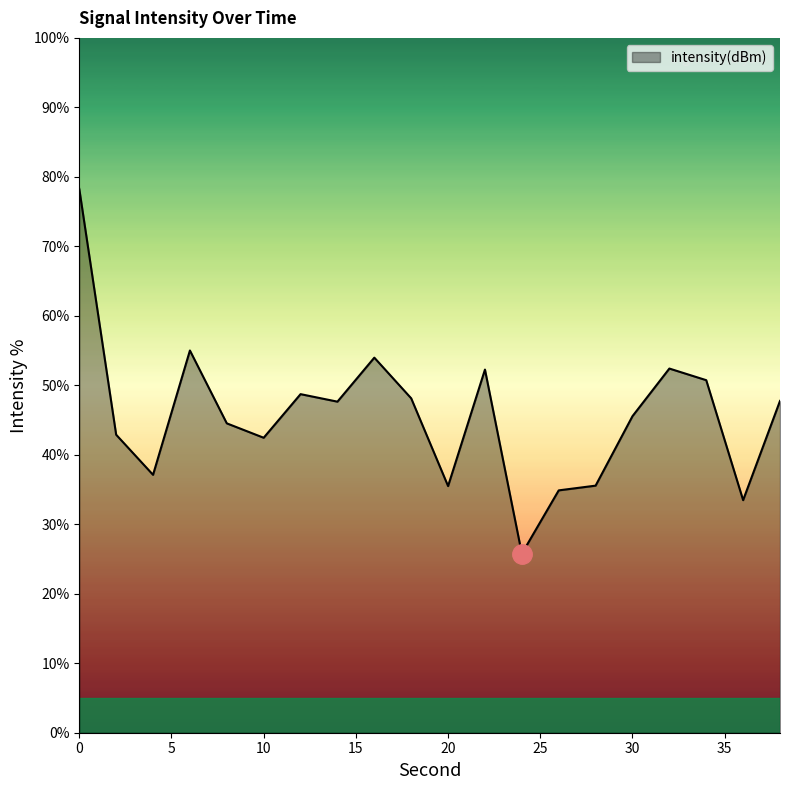

What is the smallest value displayed?

25.8